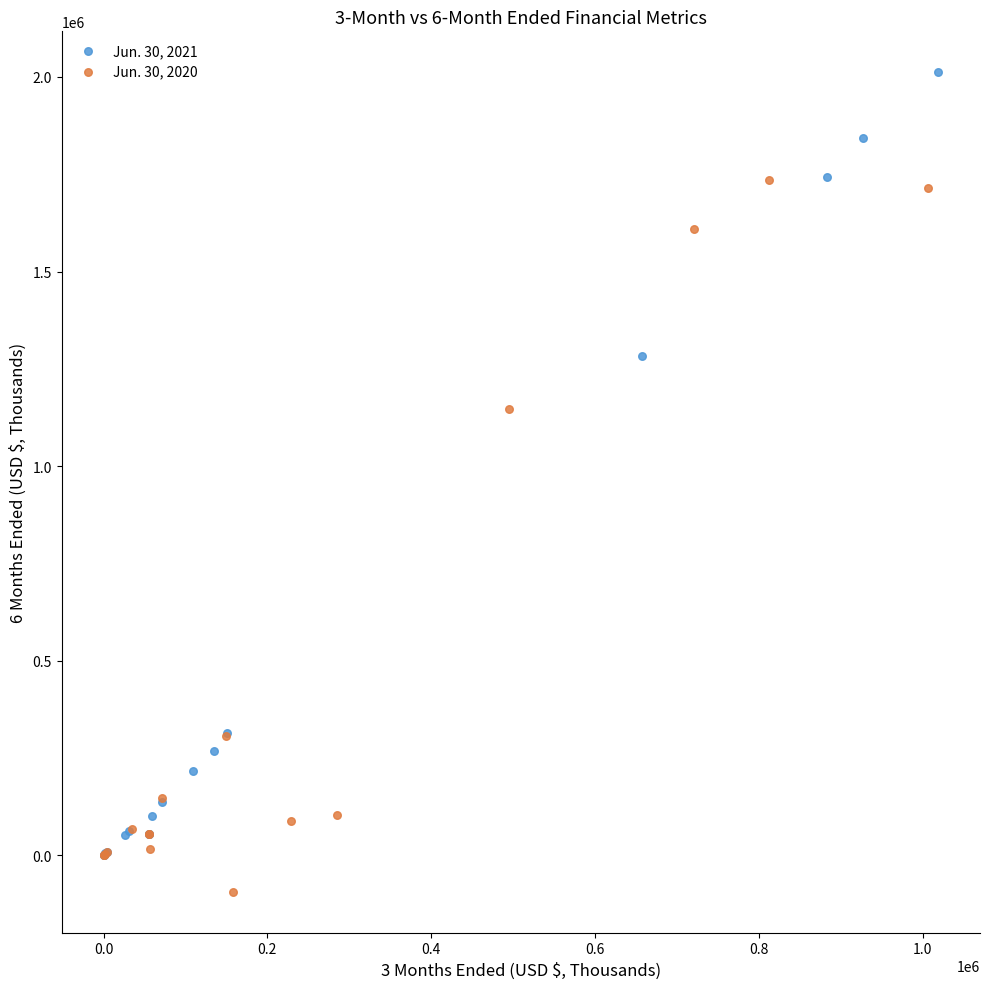

Which series has the largest Y range (max minus min)?

Jun. 30, 2021